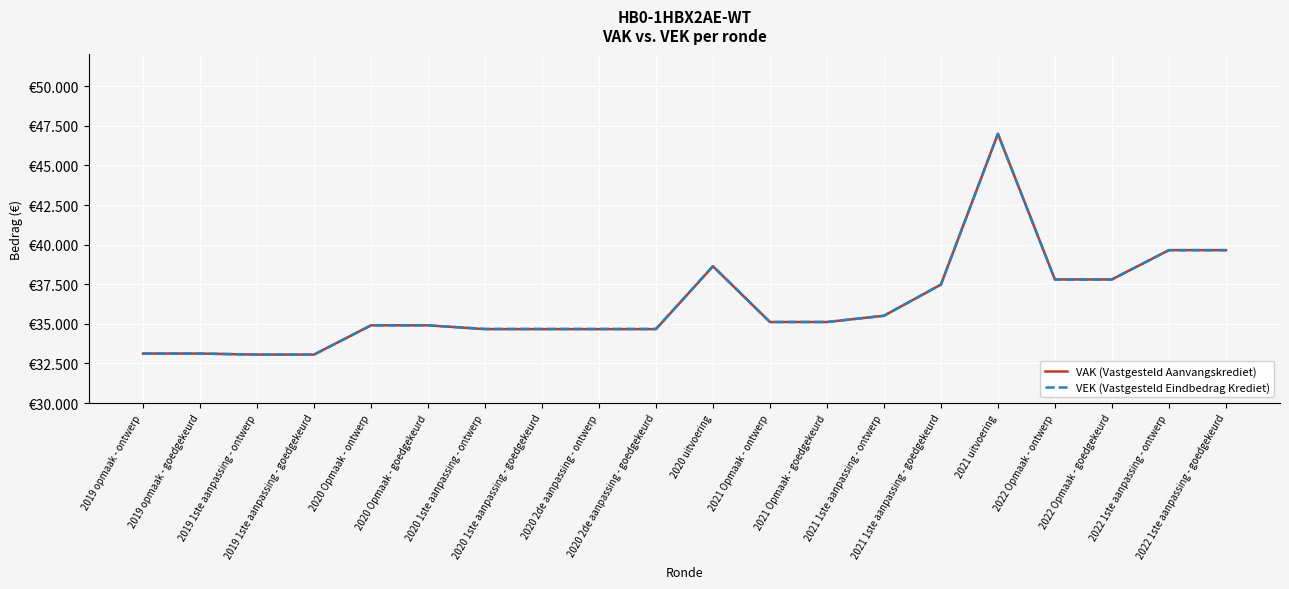

True or false: VAK (Vastgesteld Aanvangskrediet) and VEK (Vastgesteld Eindbedrag Krediet) cross at least once.

False